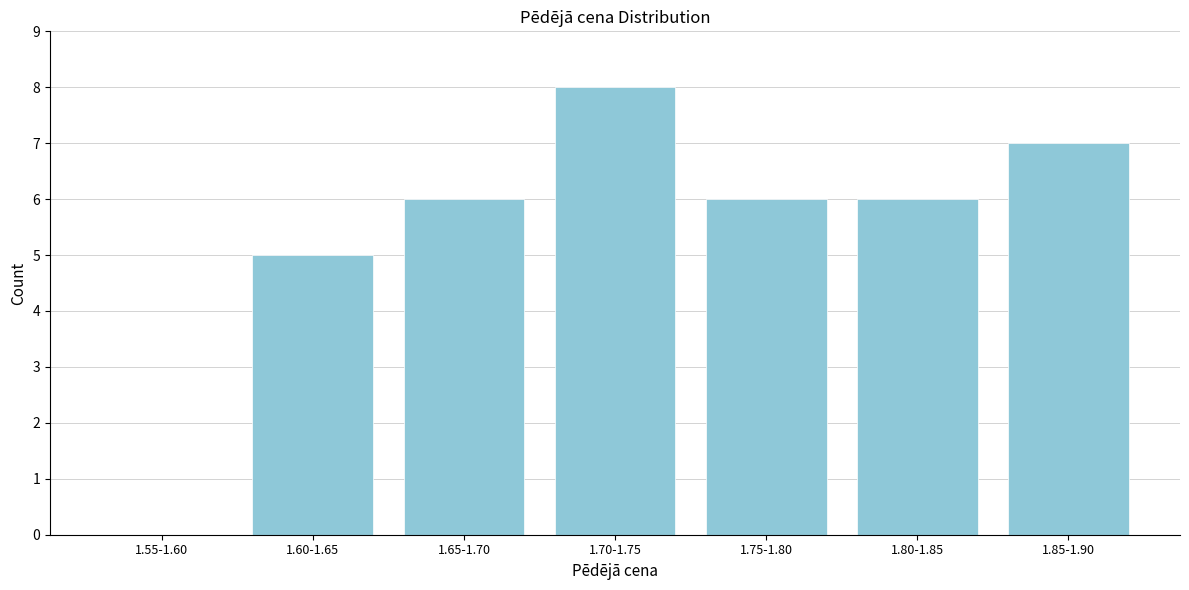

Reading left to right, transcribe all the data shown in this chart.

1.55-1.60=0	1.60-1.65=5	1.65-1.70=6	1.70-1.75=8	1.75-1.80=6	1.80-1.85=6	1.85-1.90=7